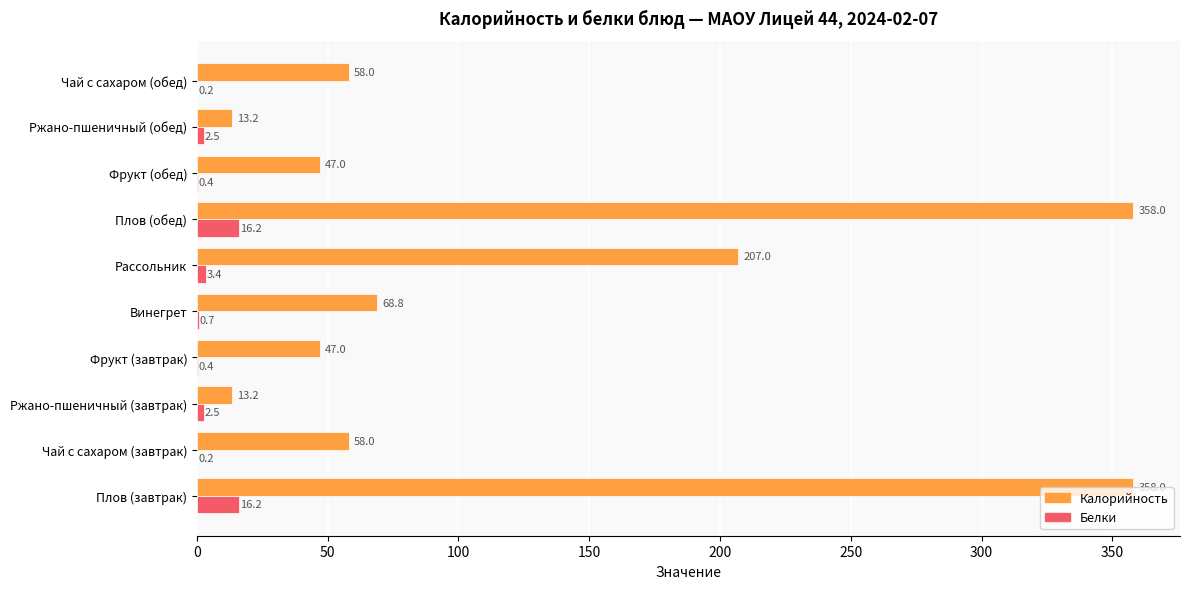

Which series changed the most between Ржано-пшеничный (завтрак) and Плов (обед)?

Калорийность